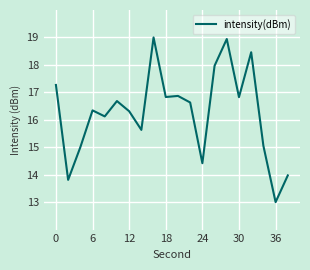

What is the difference between the maximum and minimum values?

6.0